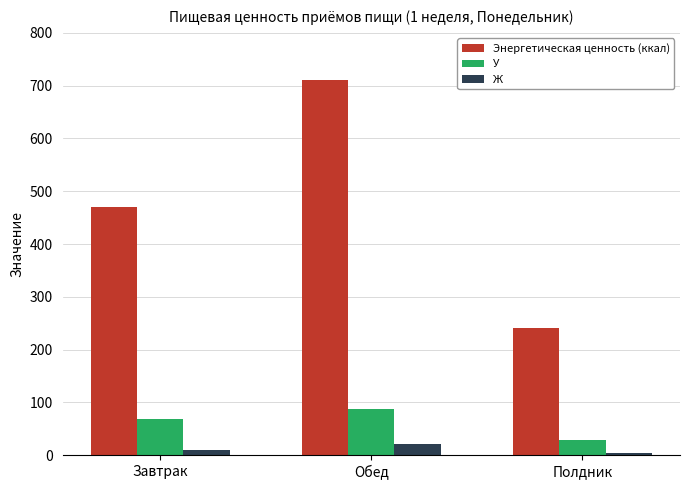

What is the difference between the maximum and minimum values in the У series?

58.8